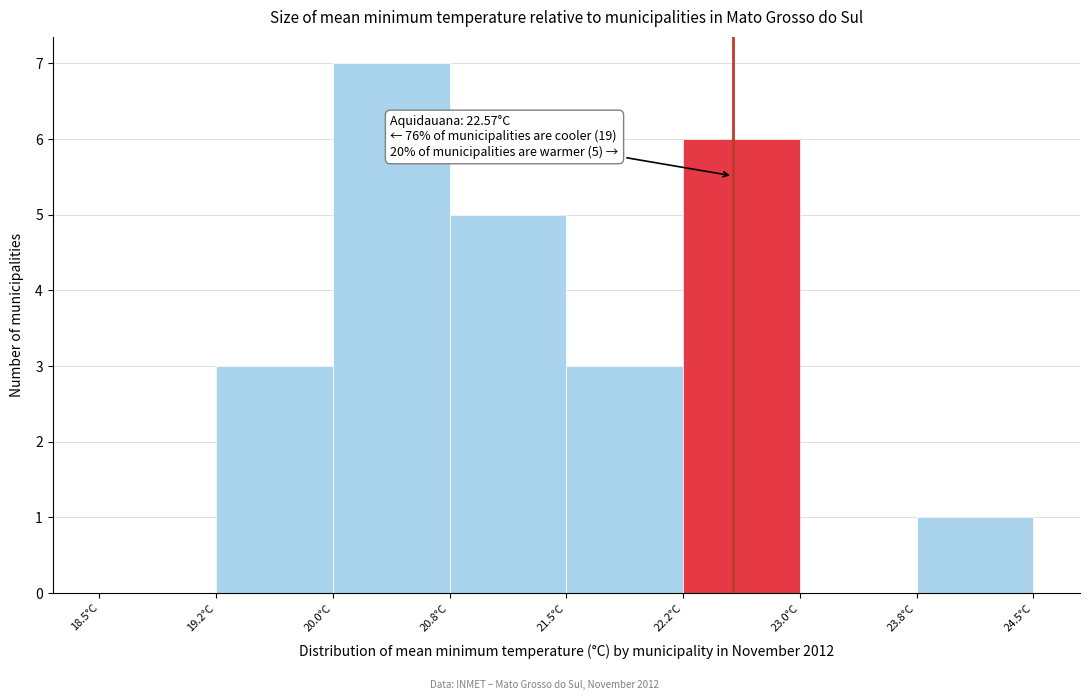

Over which range of the x-axis is the bar tallest?

20.00 to 20.75